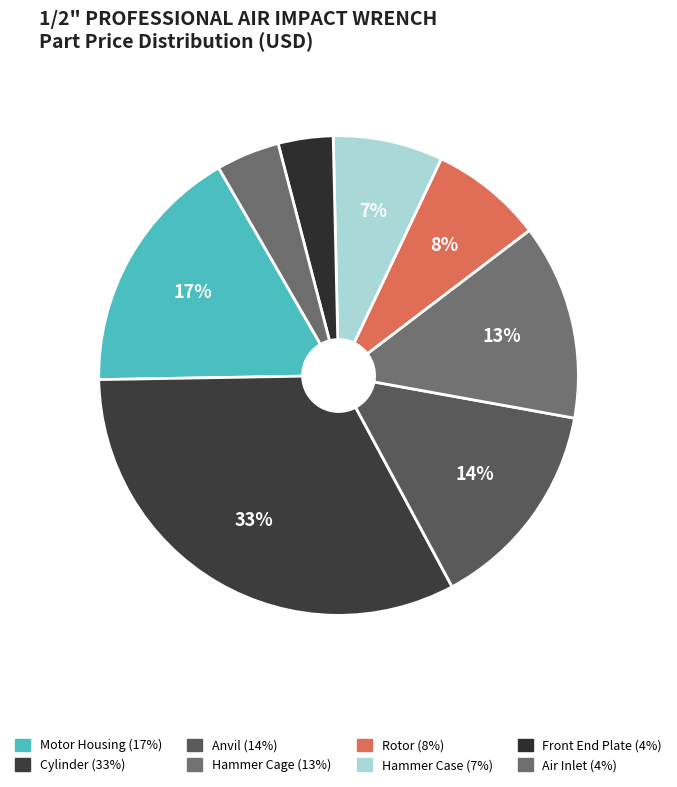

Between Motor Housing and Air Inlet, which is larger?

Motor Housing